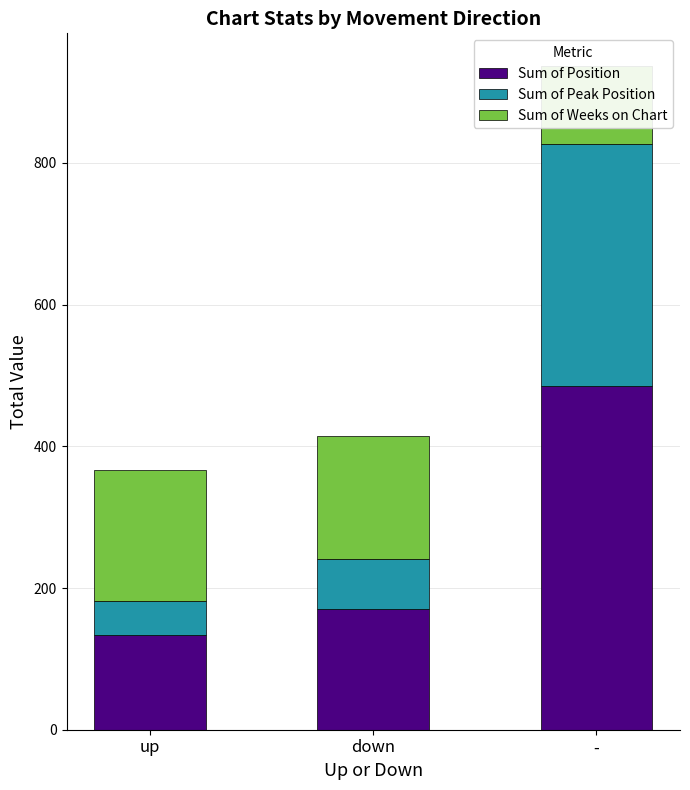

List the series in order of their peak value, highest first.

Sum of Position, Sum of Peak Position, Sum of Weeks on Chart